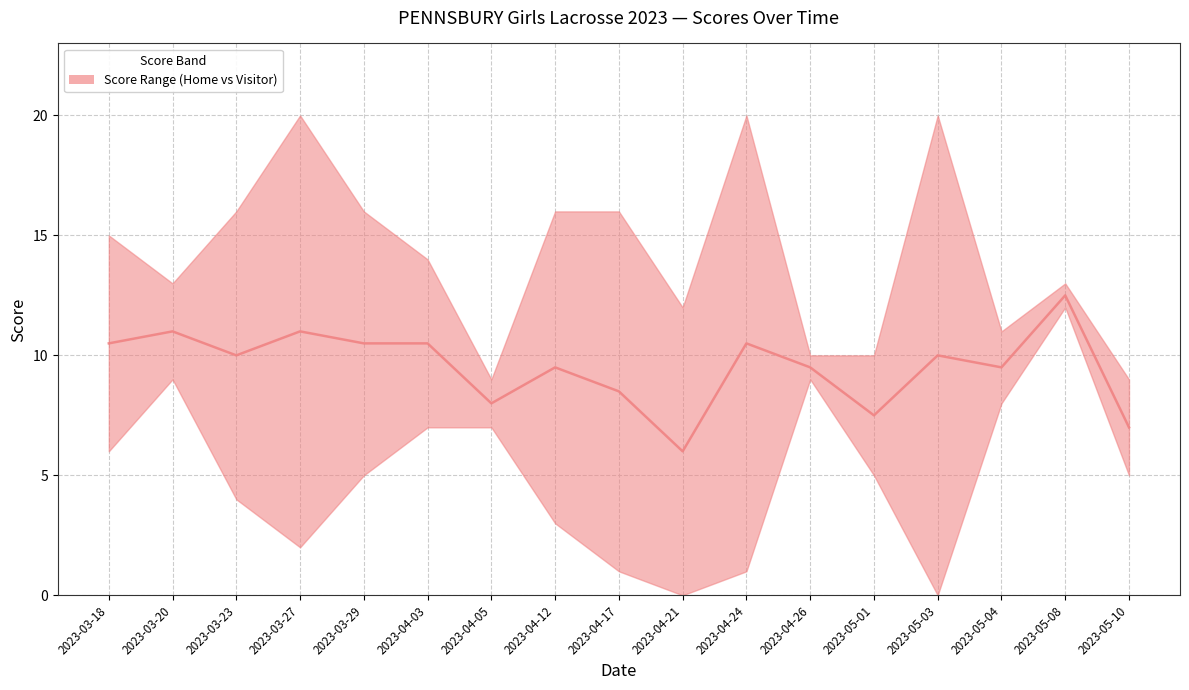

List the labels in order of value, largest first.

2023-05-08, 2023-03-20, 2023-03-27, 2023-03-18, 2023-03-29, 2023-04-03, 2023-04-24, 2023-03-23, 2023-05-03, 2023-04-12, 2023-04-26, 2023-05-04, 2023-04-17, 2023-04-05, 2023-05-01, 2023-05-10, 2023-04-21